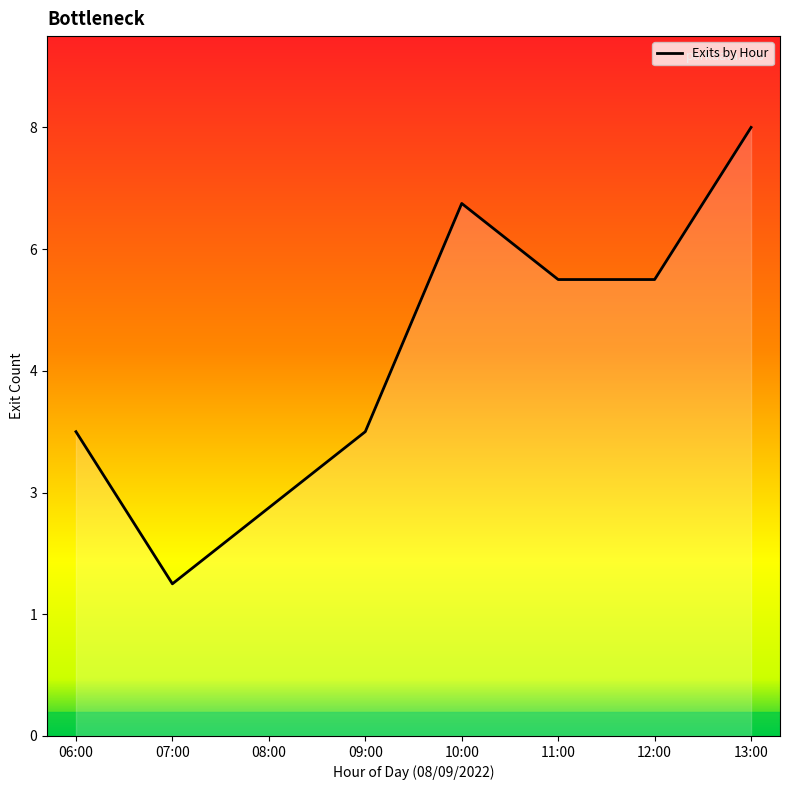

Where is the first local minimum?

07:00